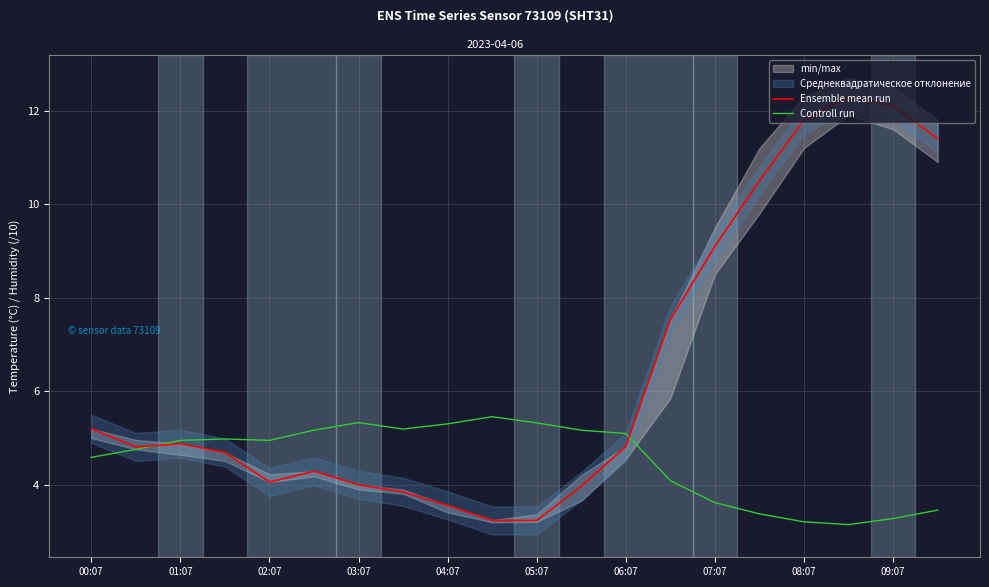

How many times do Ensemble mean run and Controll run cross each other?

2